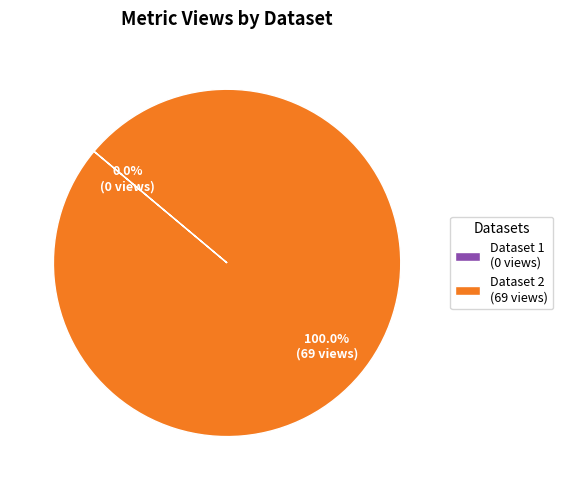

Which slice is the largest?

Dataset 2 (69 views)